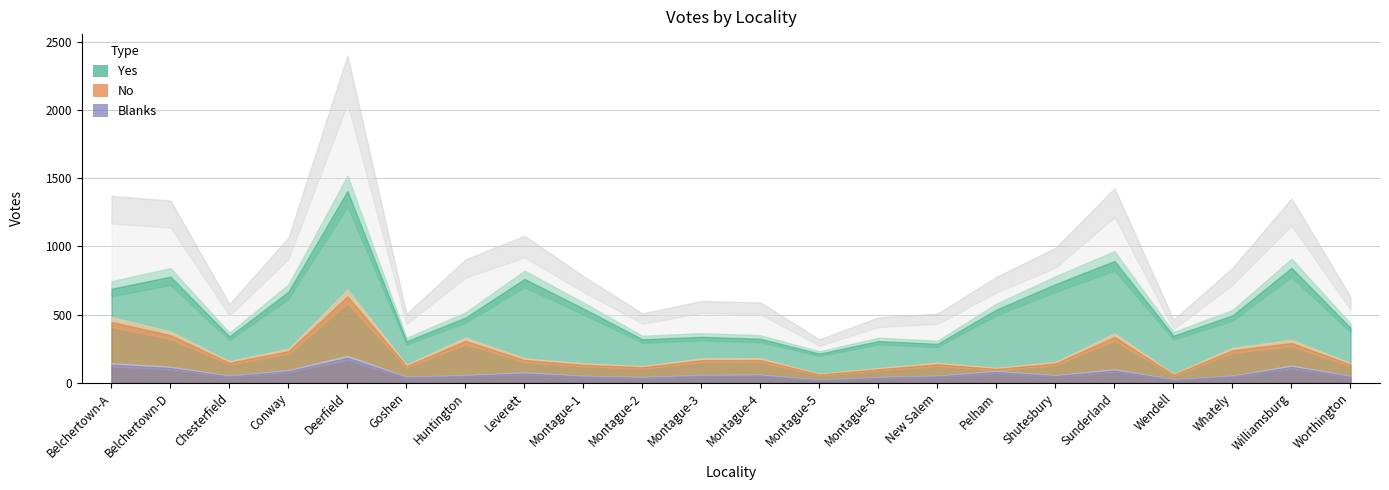

True or false: Blanks and Yes cross at least once.

False